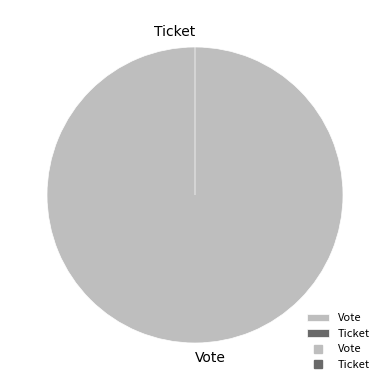

How many slices are in this pie chart?

2